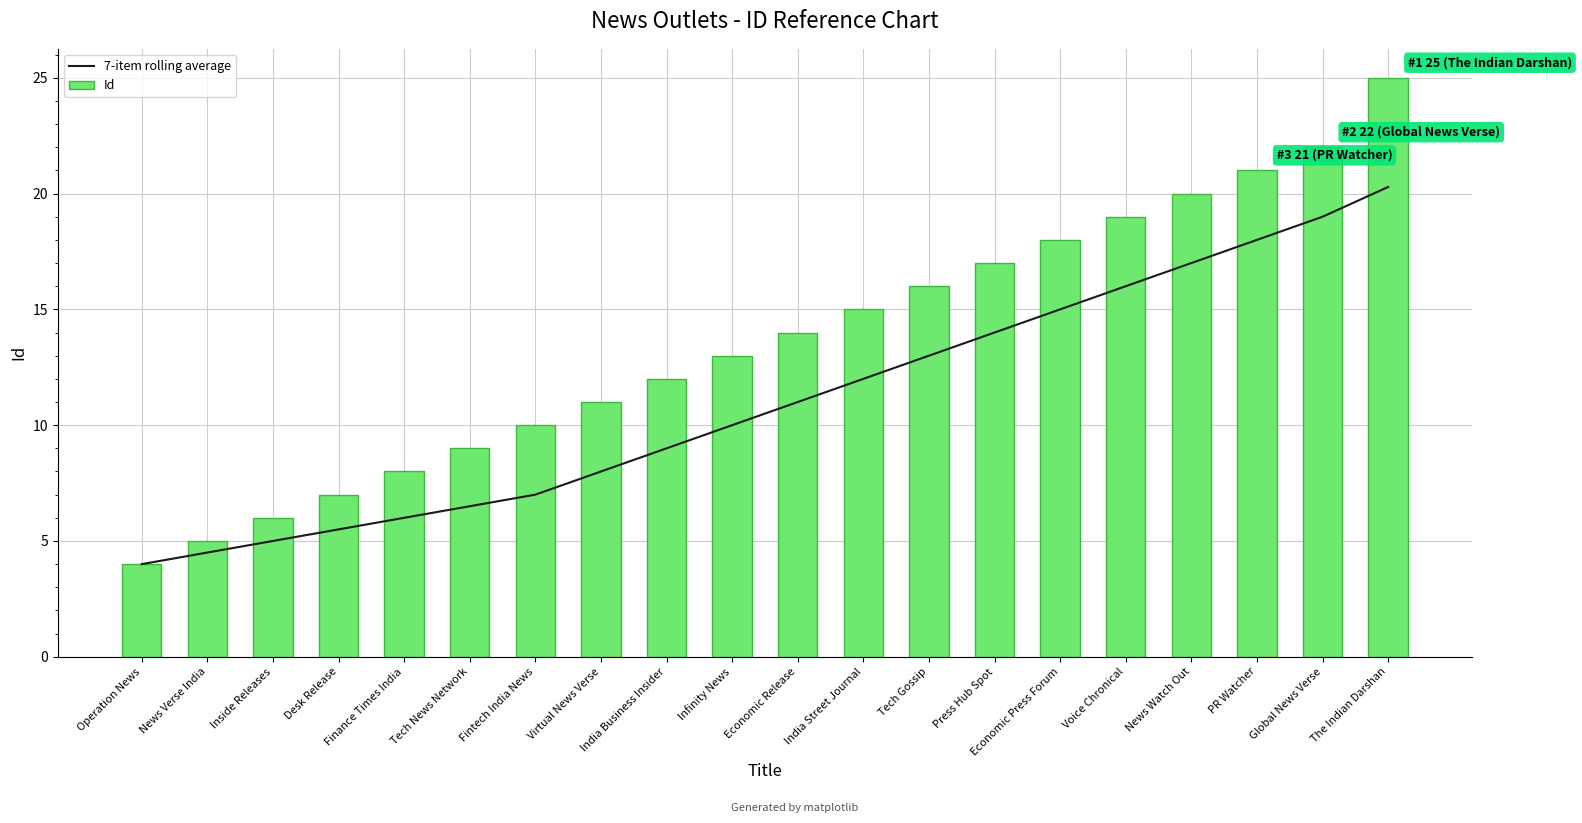

At which category is the sum across all series the highest?

The Indian Darshan